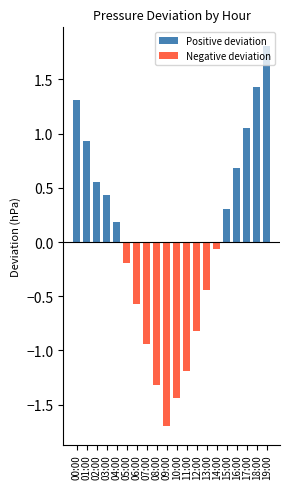

At how many categories does at least one series exceed 0?

10